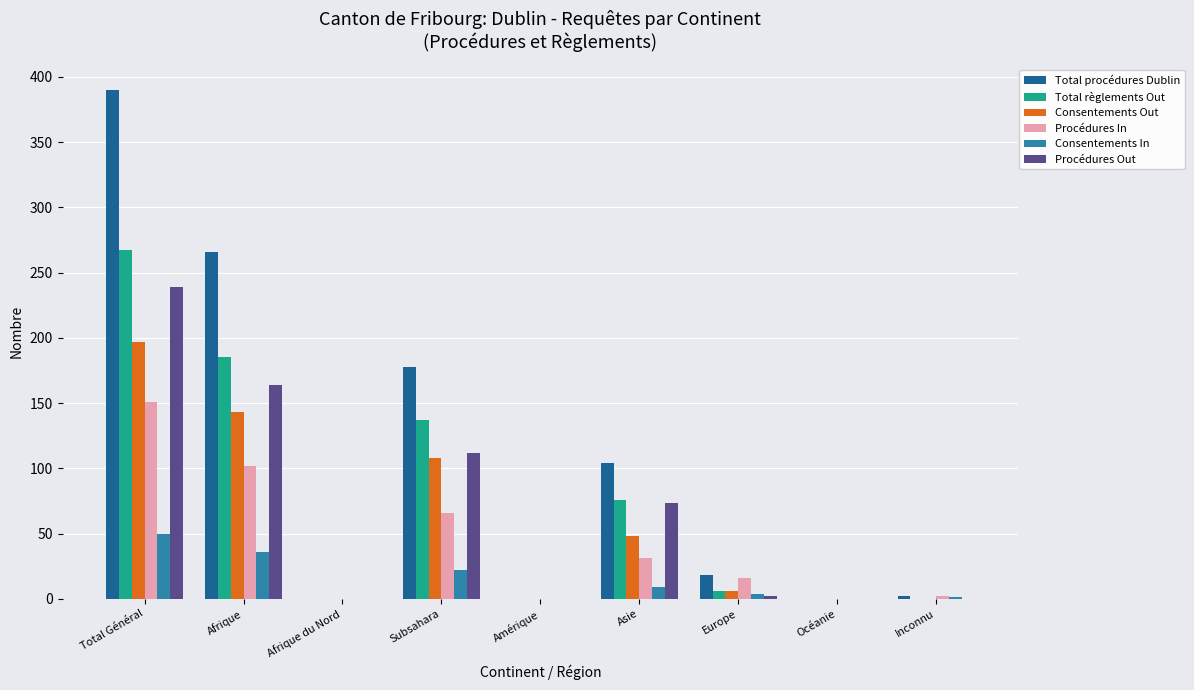

Count the number of data series in this chart.

6